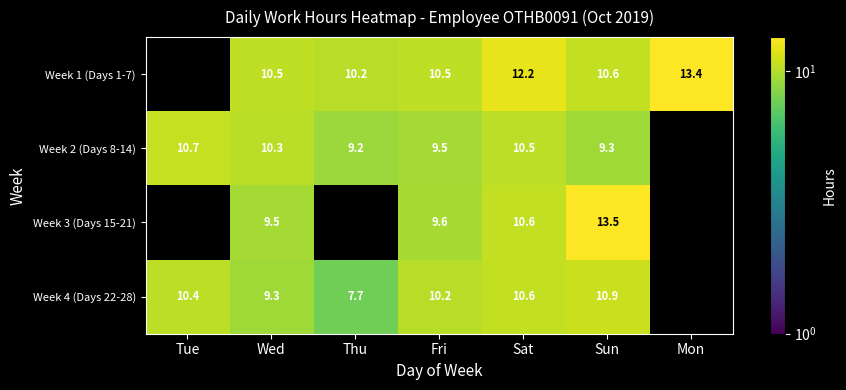

The Week 2 (Days 8-14) series shows 15.5 at Wed. True or false?

False